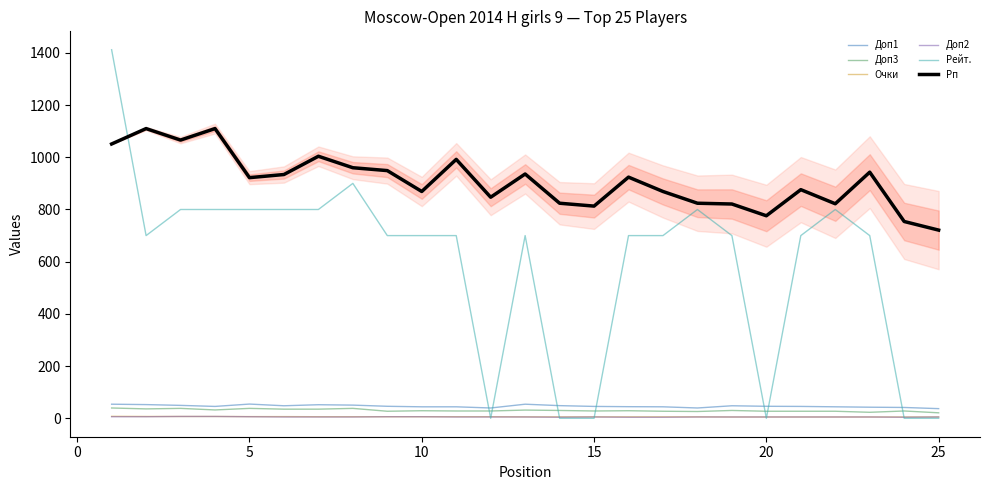

Does the chart display data point markers on the line(s)?

No